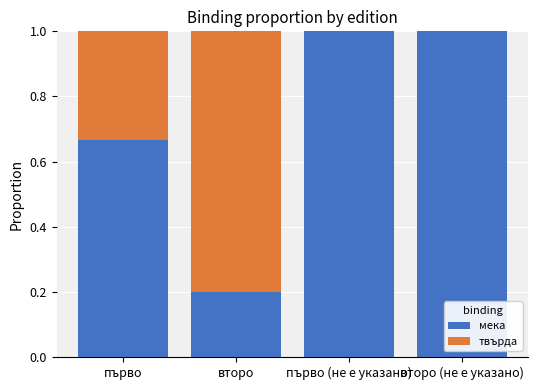

What is the total value across all series at първо?

1.0